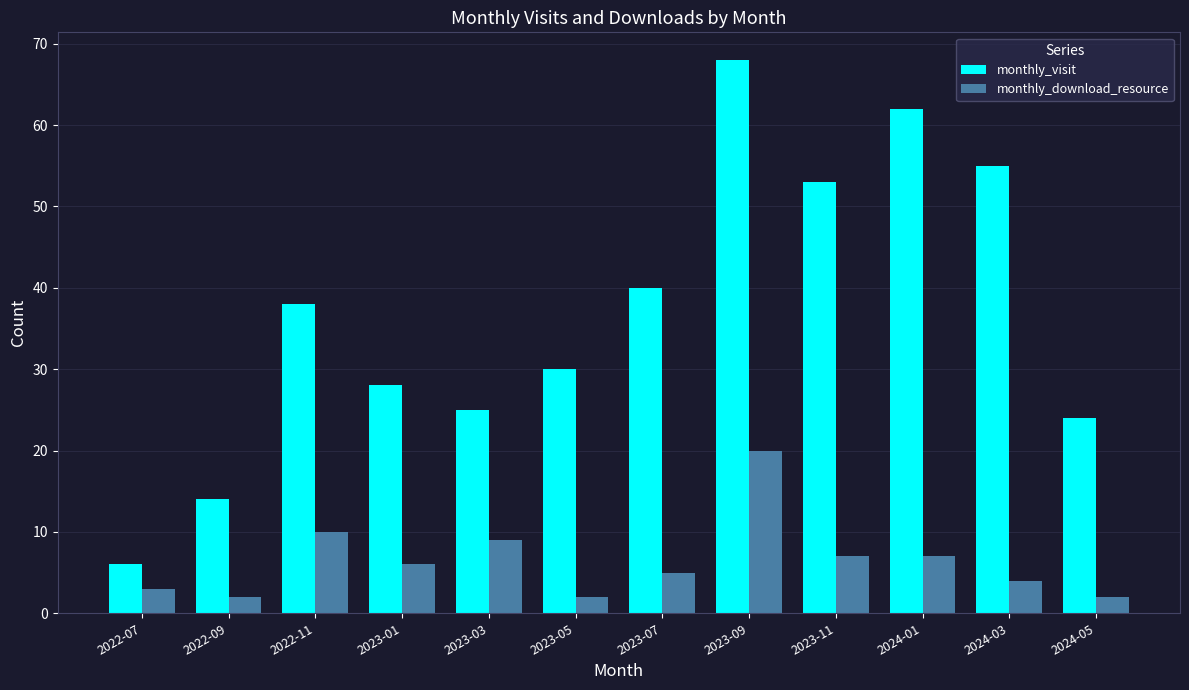

What is the total value across all series at 2023-07?

45